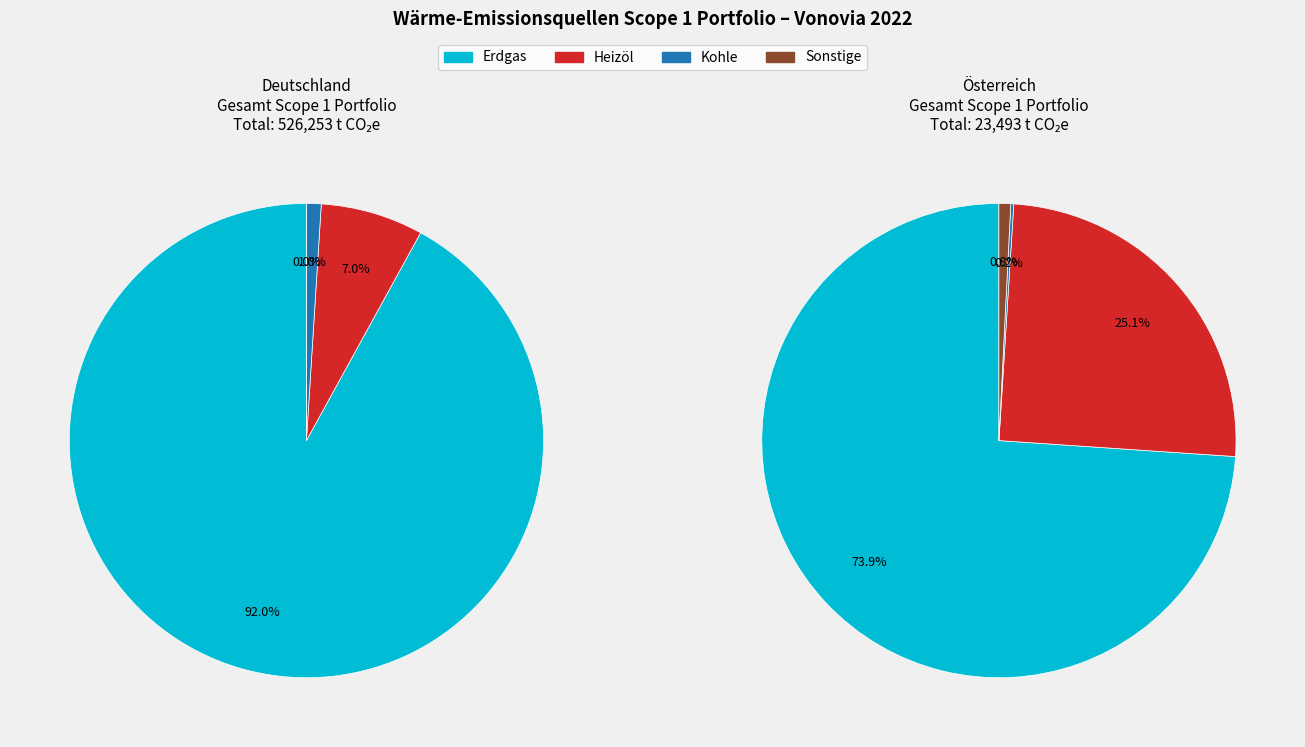

Which has a higher value, Österreich or Deutschland?

Deutschland